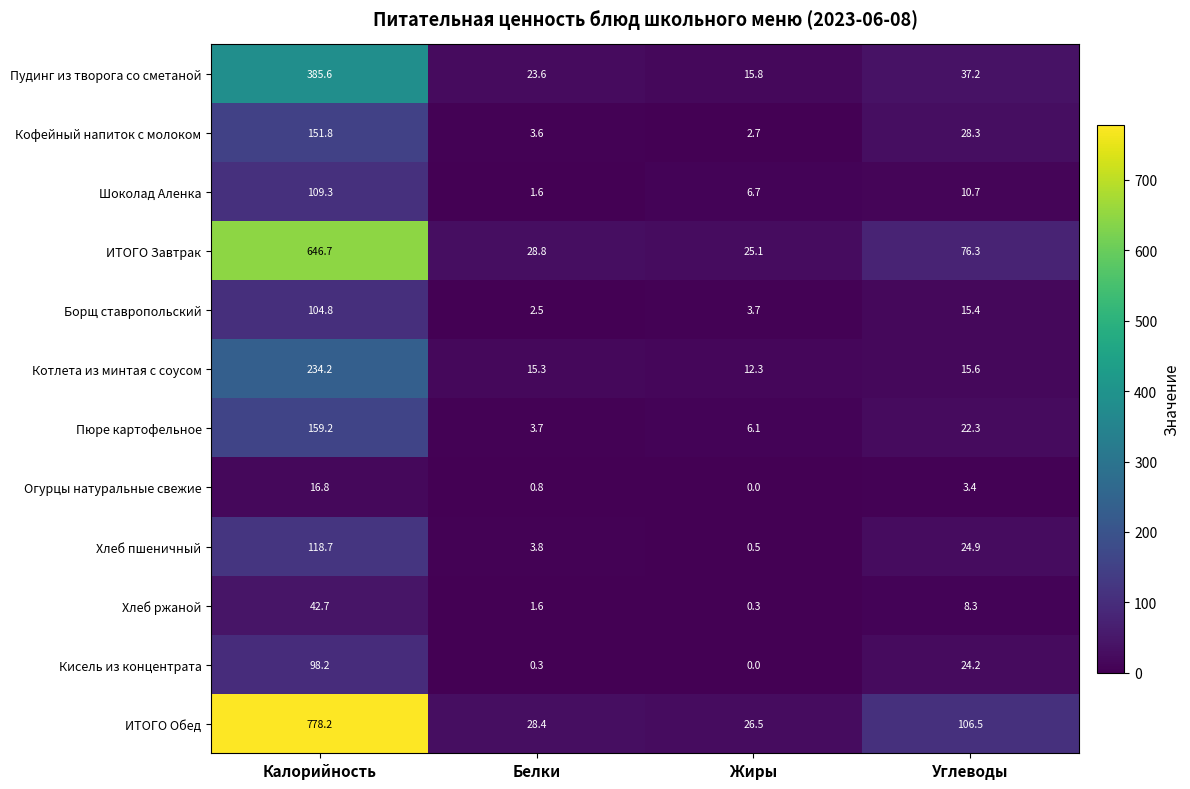

True or false: Огурцы натуральные свежие has a value of 5.8 at Углеводы.

False